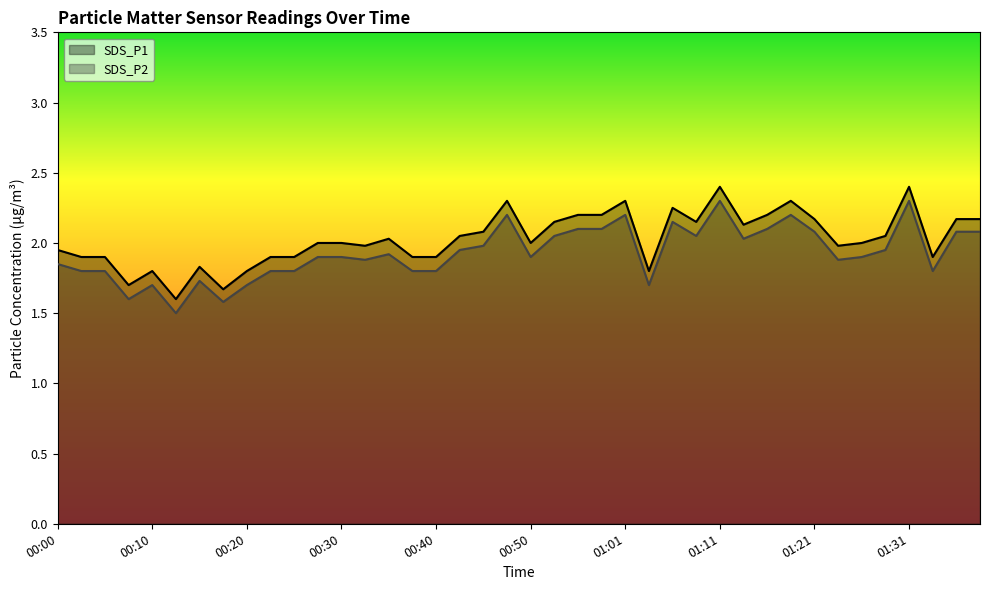

List the labels in order of SDS_P1 value, largest first.

01:11, 01:31, 00:48, 01:01, 01:18, 01:06, 00:55, 00:58, 01:16, 01:21, 01:36, 01:38, 00:53, 01:08, 01:13, 00:45, 00:43, 01:28, 00:35, 00:28, 00:30, 00:50, 01:26, 00:33, 01:23, 00:00, 00:02, 00:05, 00:23, 00:25, 00:38, 00:40, 01:33, 00:15, 00:10, 00:20, 01:03, 00:07, 00:18, 00:13